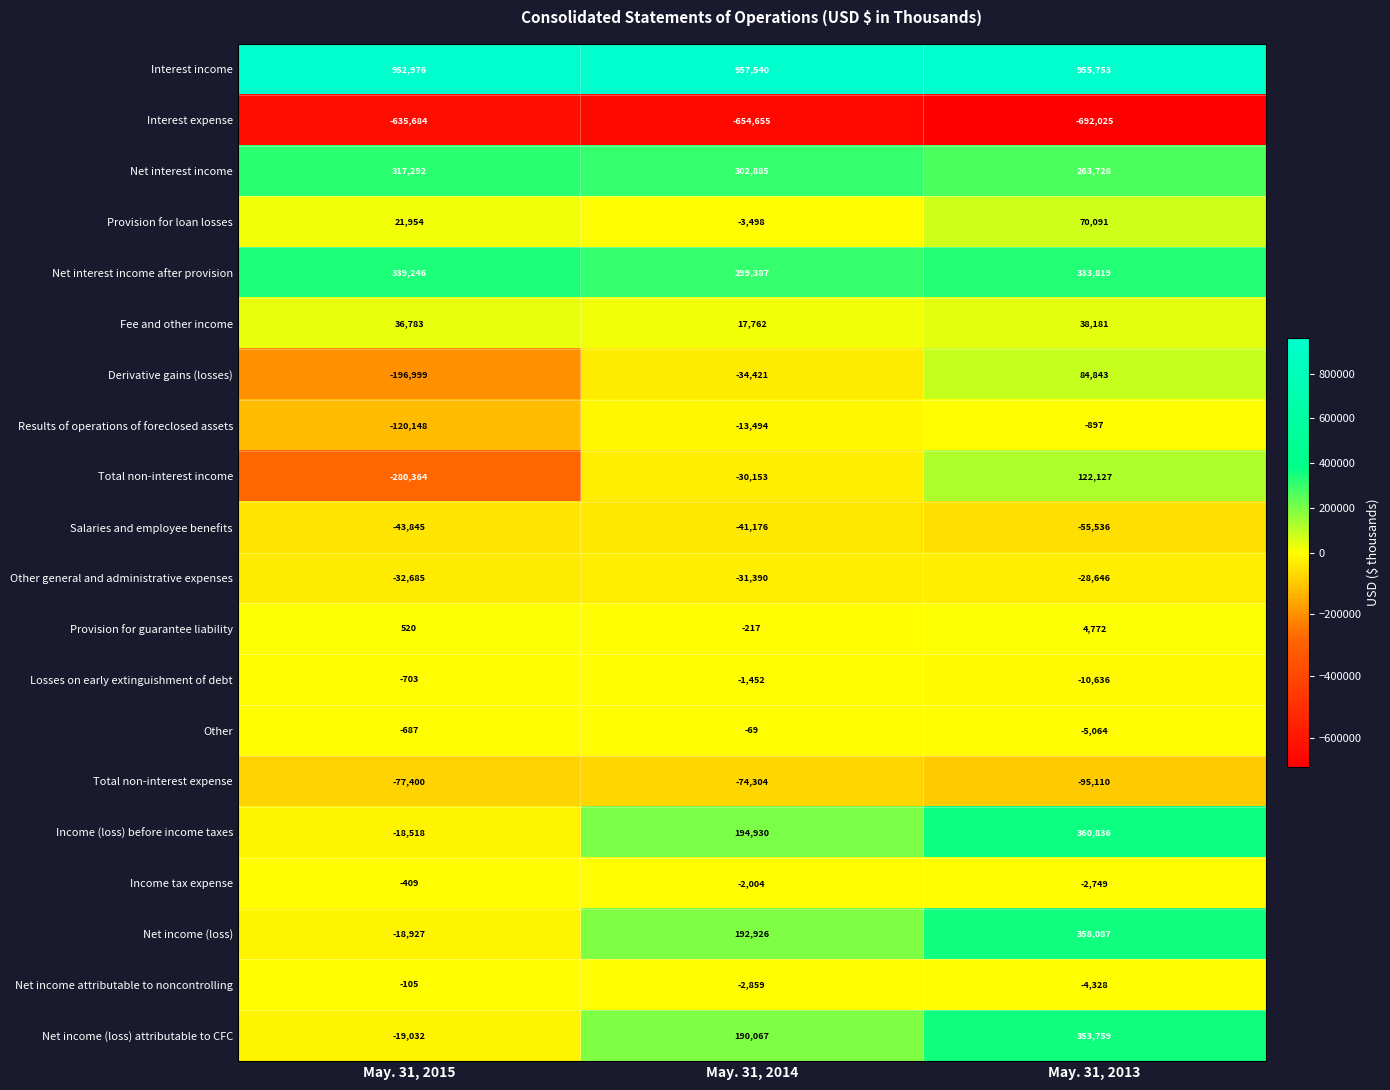

At which category is the sum across all series the highest?

May. 31, 2013